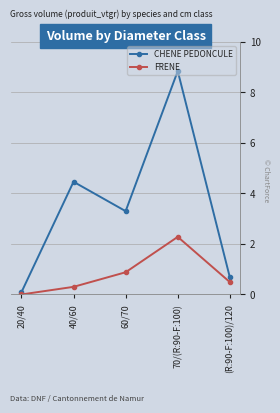

True or false: CHENE PEDONCULE has more than 2 points higher than both neighbors.

False